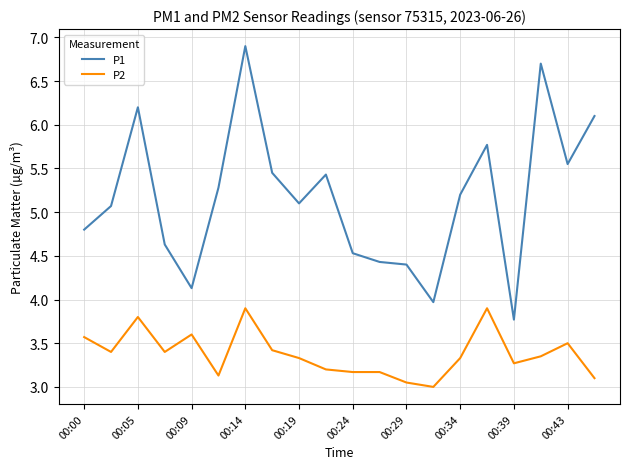

What is the maximum value for P1?

6.9